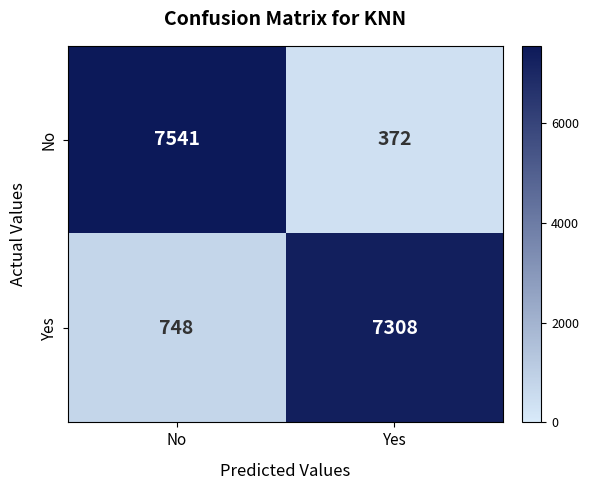

Read the No value at Yes, to the nearest 10.

370